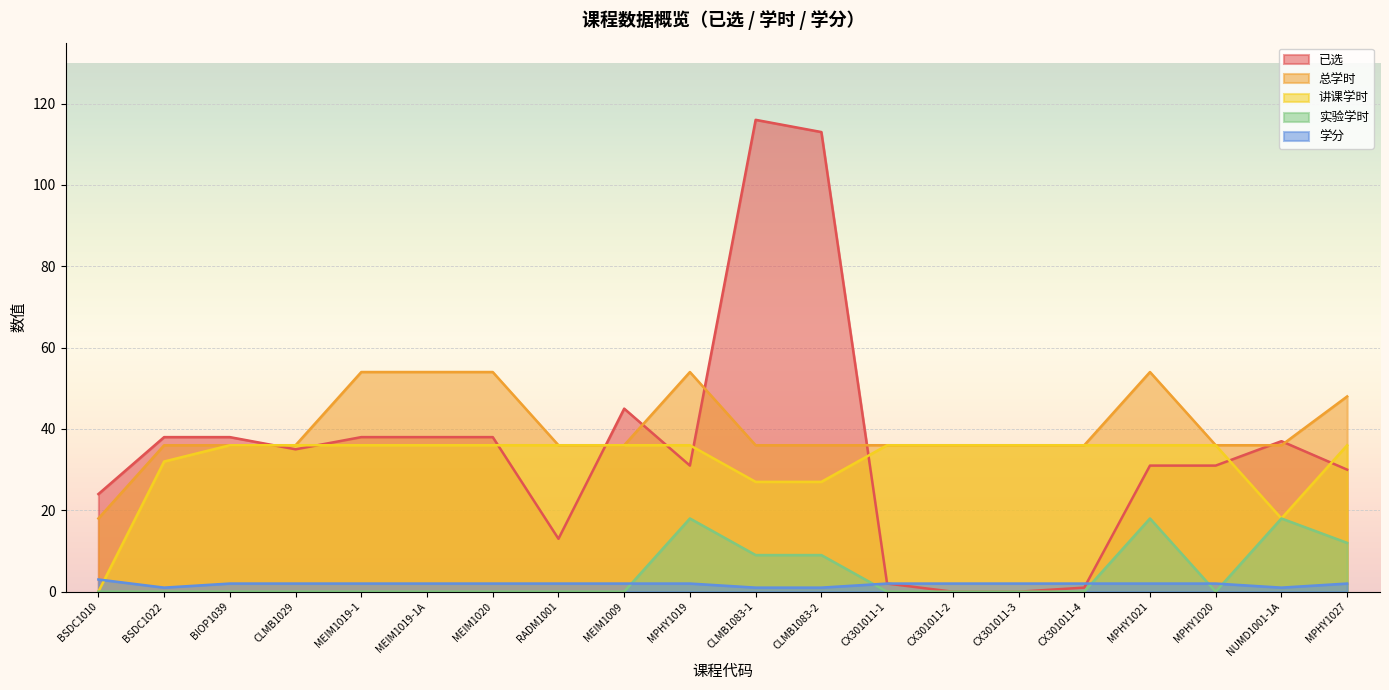

What is the difference between the second highest and minimum values in the 已选 series?

113